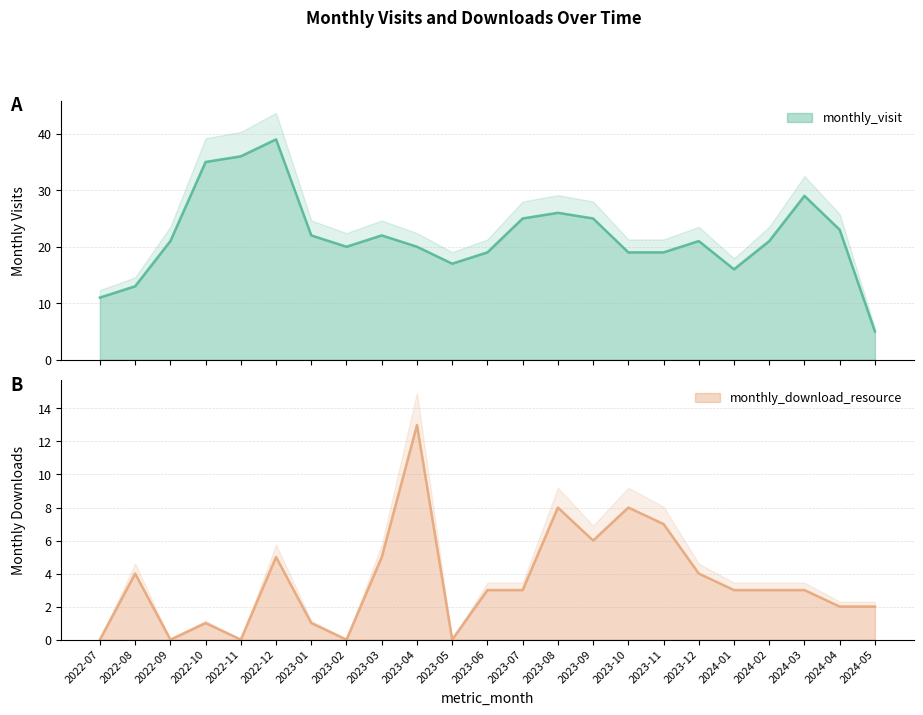

What is the difference between the maximum and minimum values in the monthly_download_resource series?

13